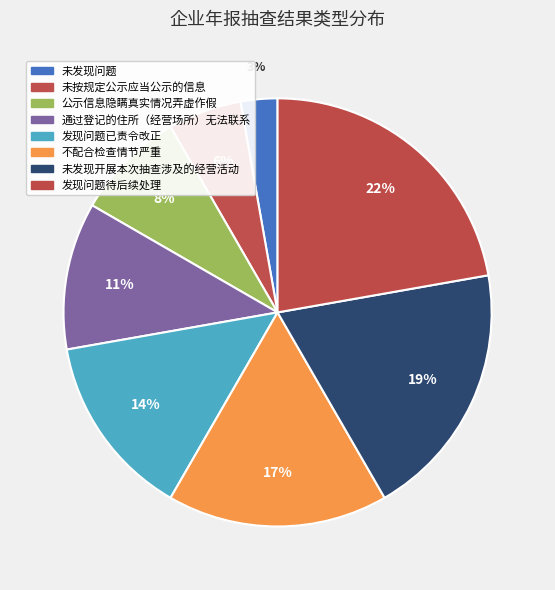

To the nearest percent, what percentage of the pie is 未发现开展本次抽查涉及的经营活动?

19%